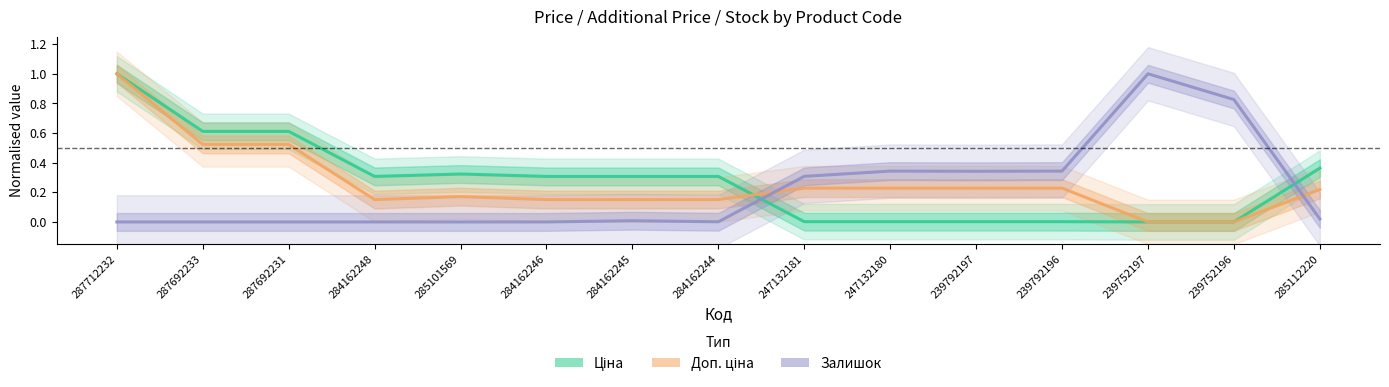

True or false: Доп. ціна has a value of 0.4 at 239792196.

False